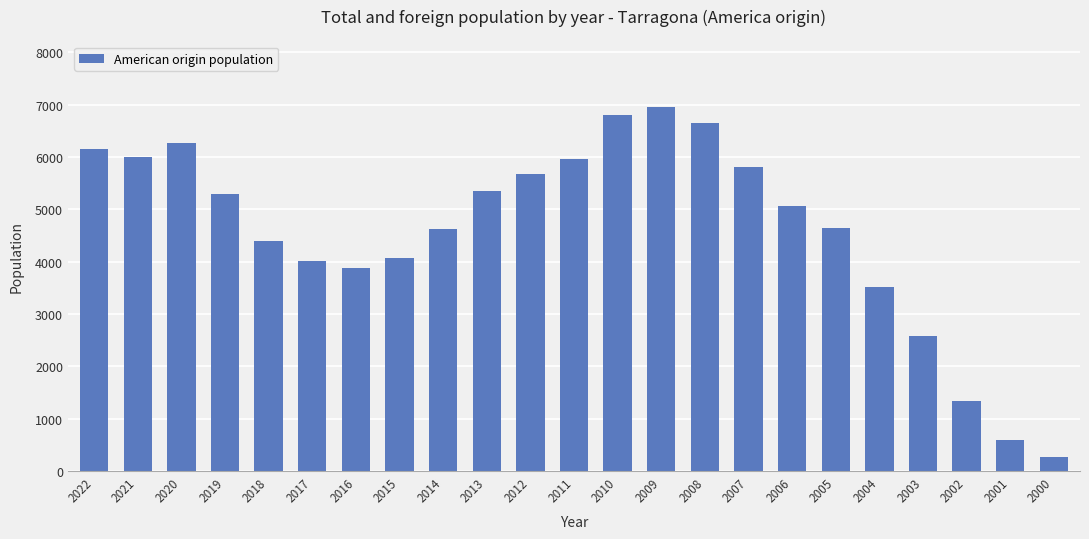

What is the value of the 10th bar from the left?

5357